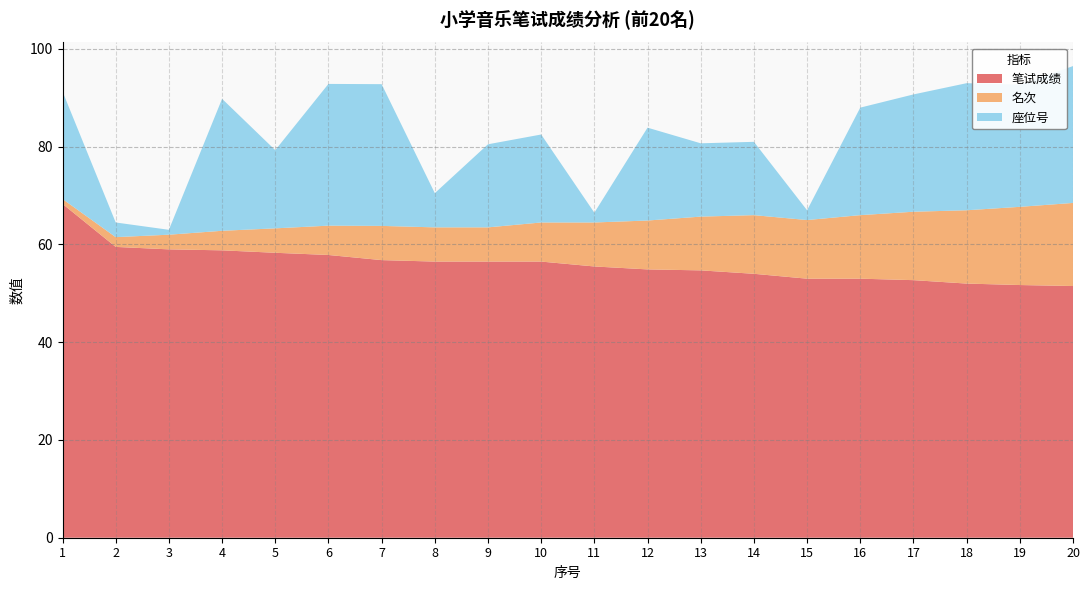

Reading right to left, what are all the values shown in this chart?

笔试成绩: 51.5	51.7	52.0	52.7	53.0	53.0	54.0	54.7	54.9	55.5	56.5	56.5	56.5	56.8	57.9	58.3	58.8	59.0	59.5	68.3
名次: 17.0	16.0	15.0	14.0	13.0	12.0	12.0	11.0	10.0	9.0	8.0	7.0	7.0	7.0	6.0	5.0	4.0	3.0	2.0	1.0
座位号: 28.0	25.0	26.0	24.0	22.0	2.0	15.0	15.0	19.0	2.0	18.0	17.0	7.0	29.0	29.0	16.0	27.0	1.0	3.0	22.0